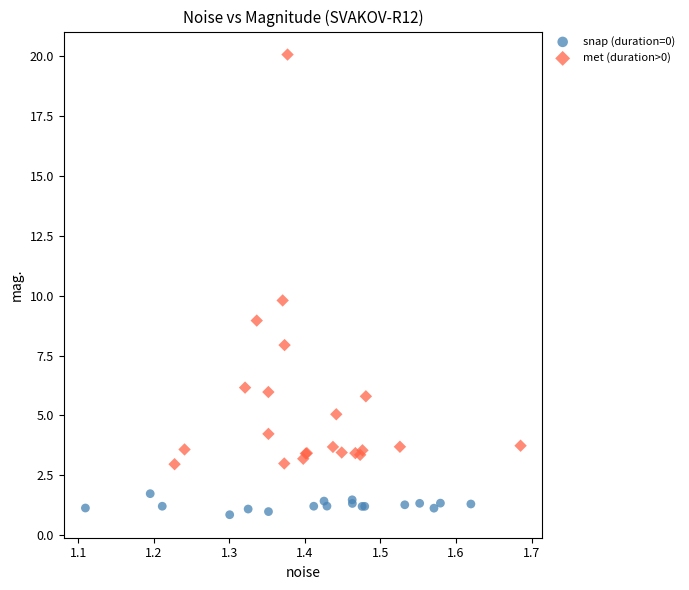

Which series contains the highest Y value?

met (duration>0)